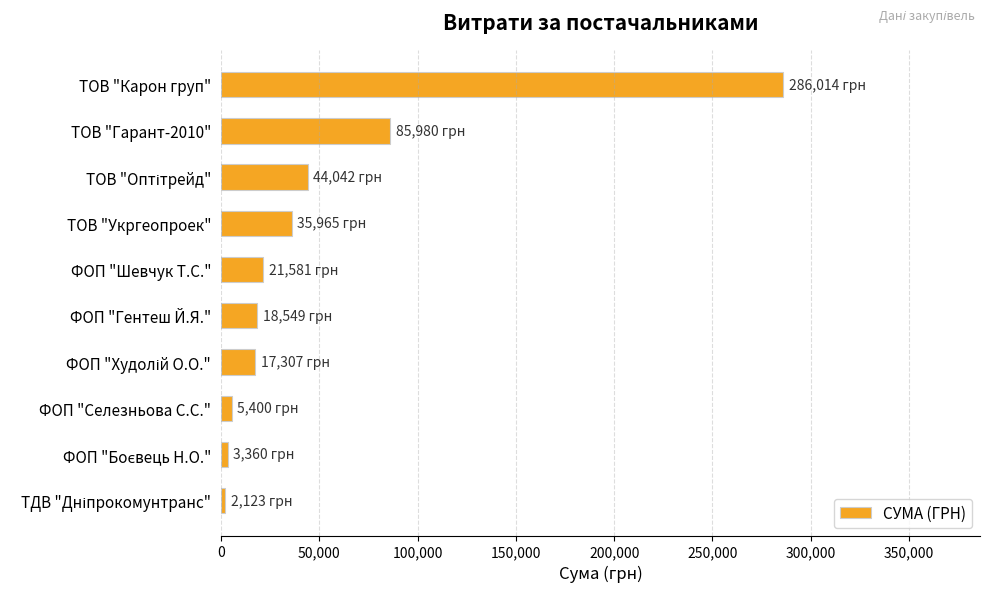

At which label is the value closest to 144068?

ТОВ "Гарант-2010"